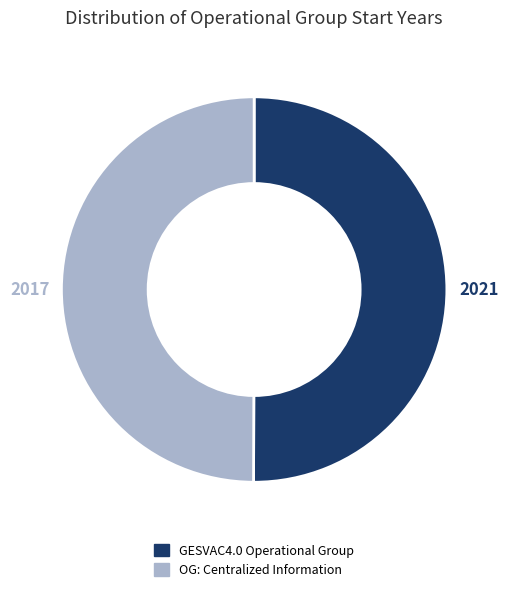

Count the number of slices in the pie.

2